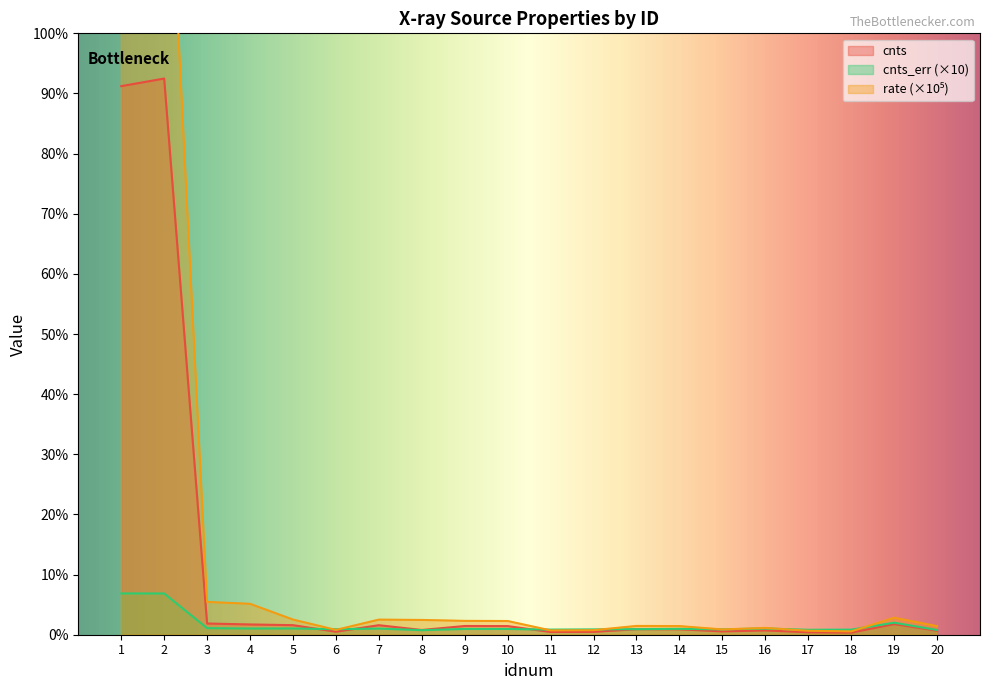

Is it true that cnts equals 226.3 at 14?

True